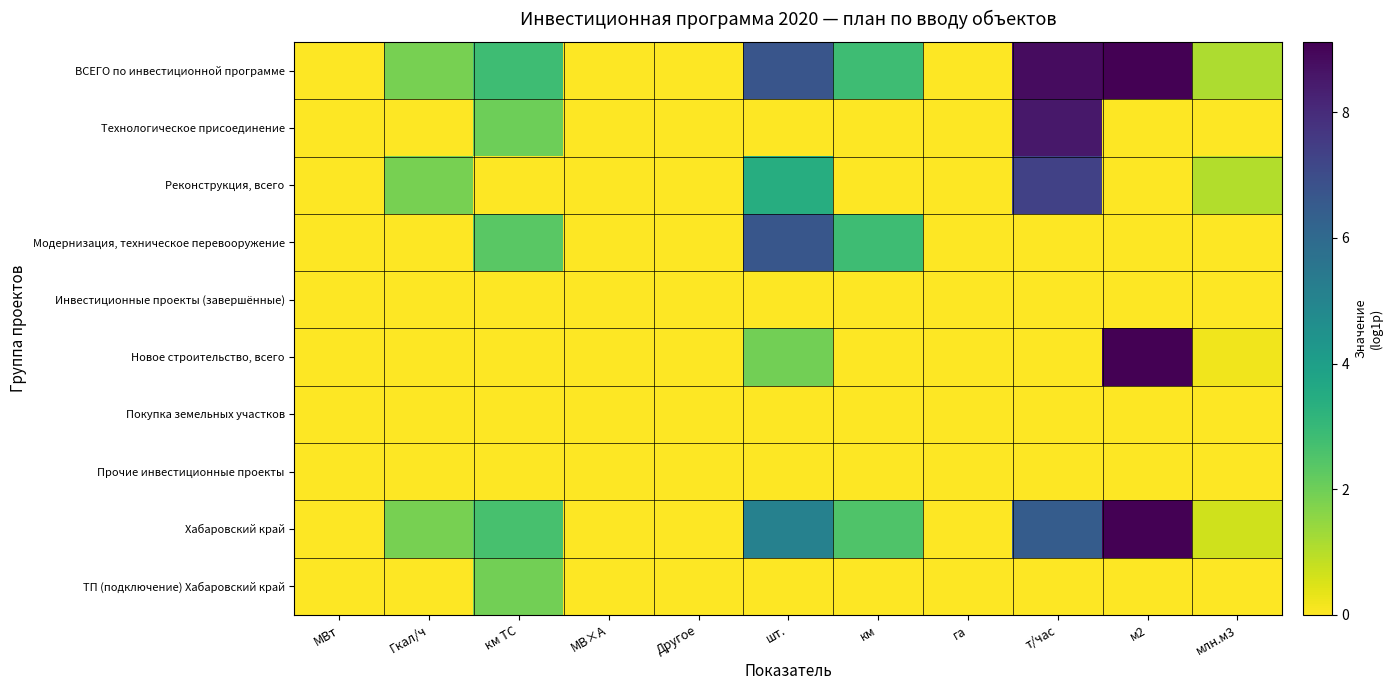

Count the number of categories in the chart.

11